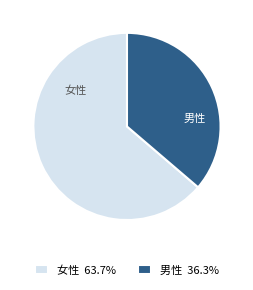

Between 男性 and 女性, which is larger?

女性